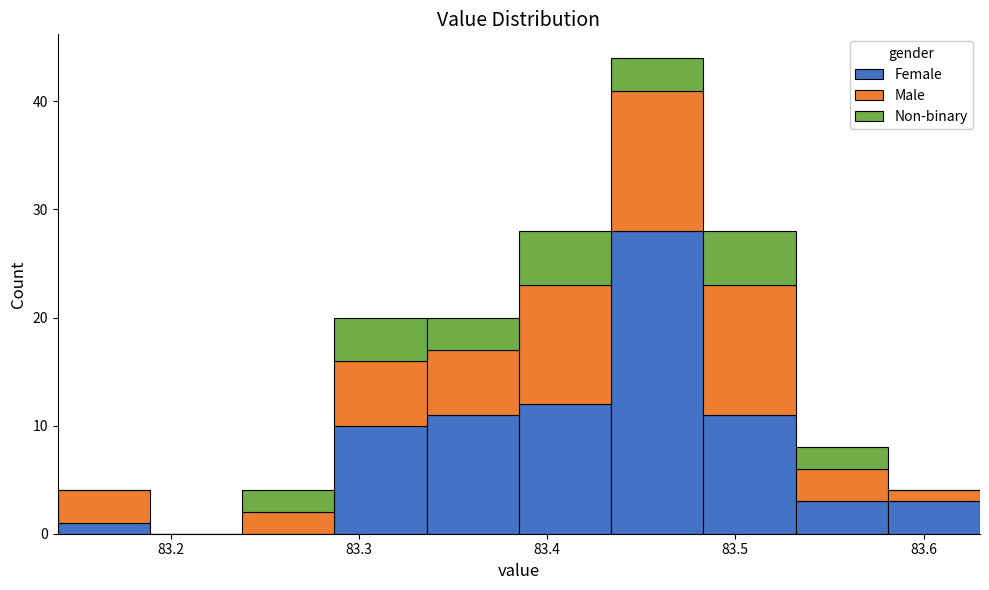

Which range on the x-axis has the tallest stacked bar (by total height)?

83.434 to 83.483